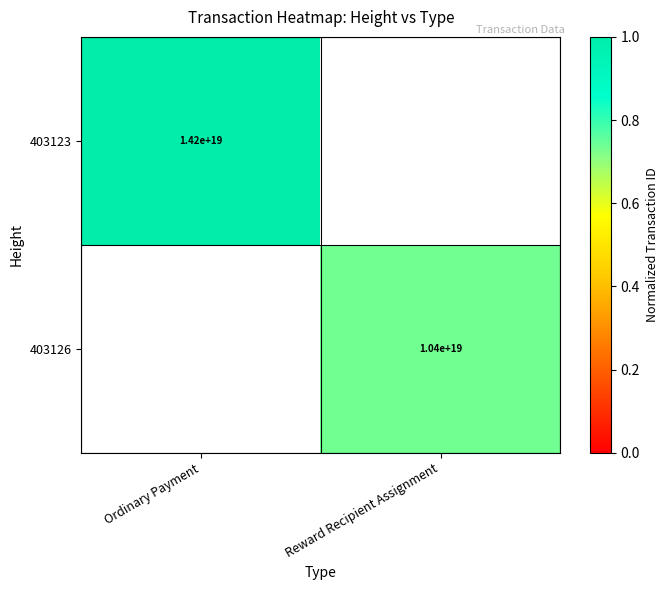

What is the greatest value displayed?

1.0